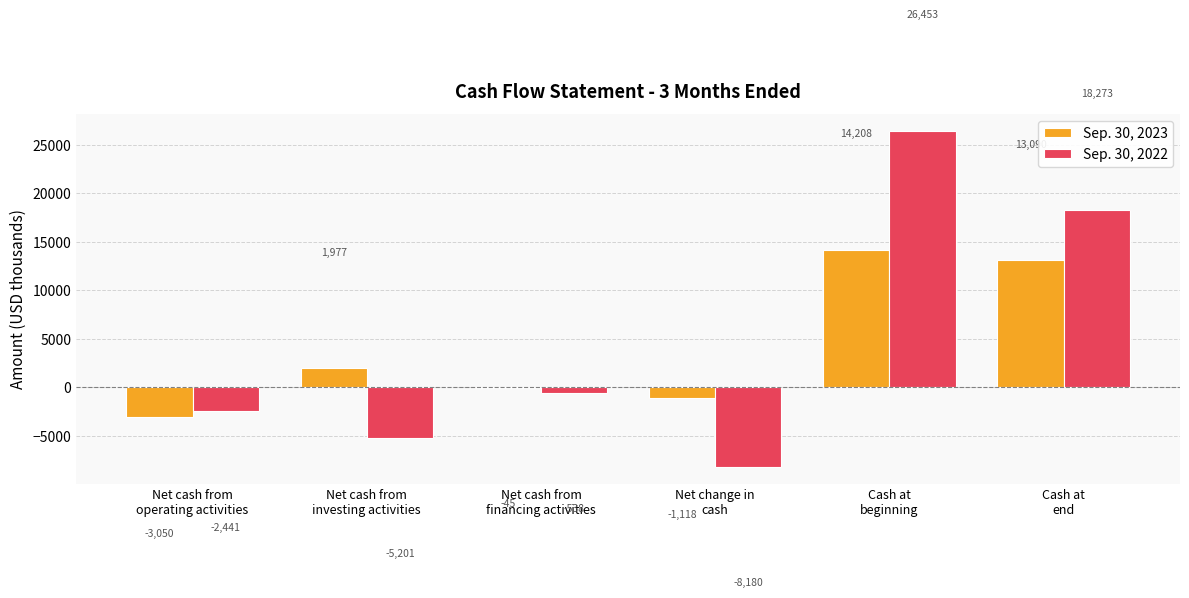

Which series has the largest range (max minus min)?

Sep. 30, 2022